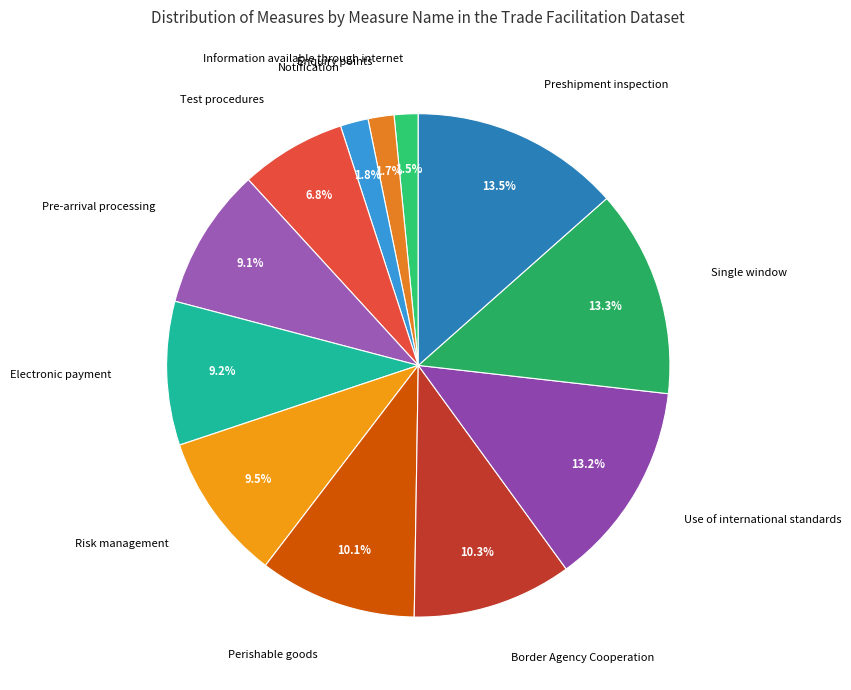

To the nearest percent, what is the average slice percentage?

8%